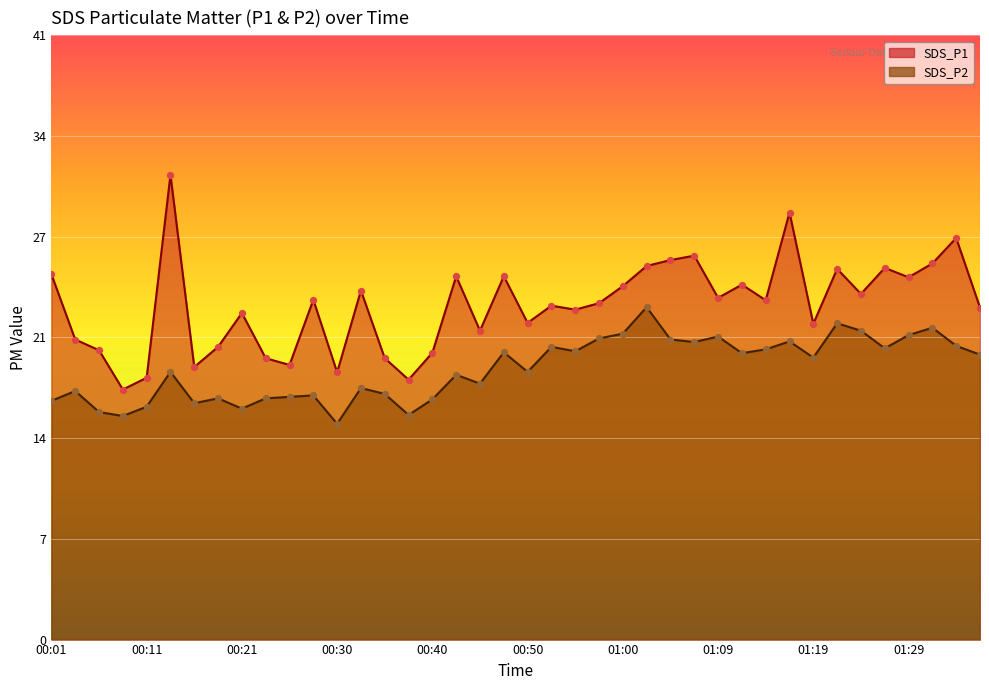

At which category is the sum across all series the highest?

00:13